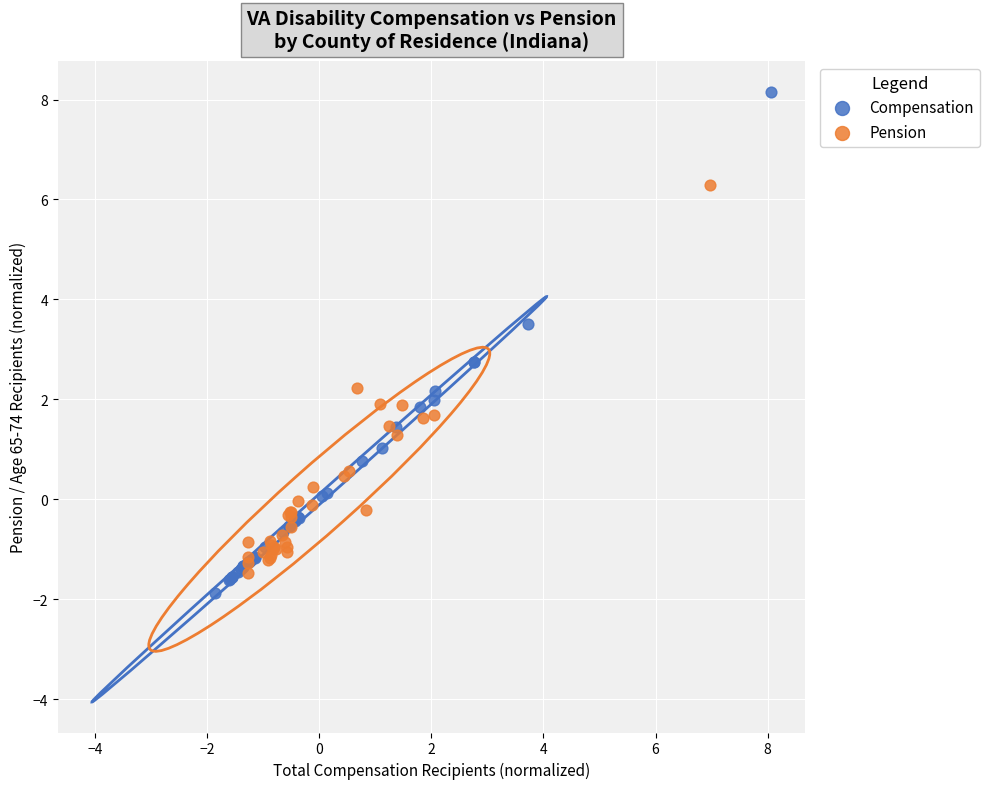

Which series has the widest spread of Y values?

Compensation